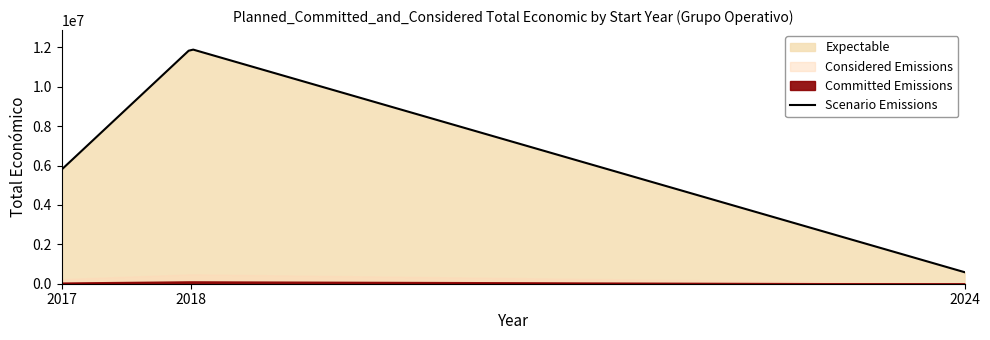

Reading right to left, list all the values displayed in this chart.

7717171	4139393	585914	66125	5790993	4500